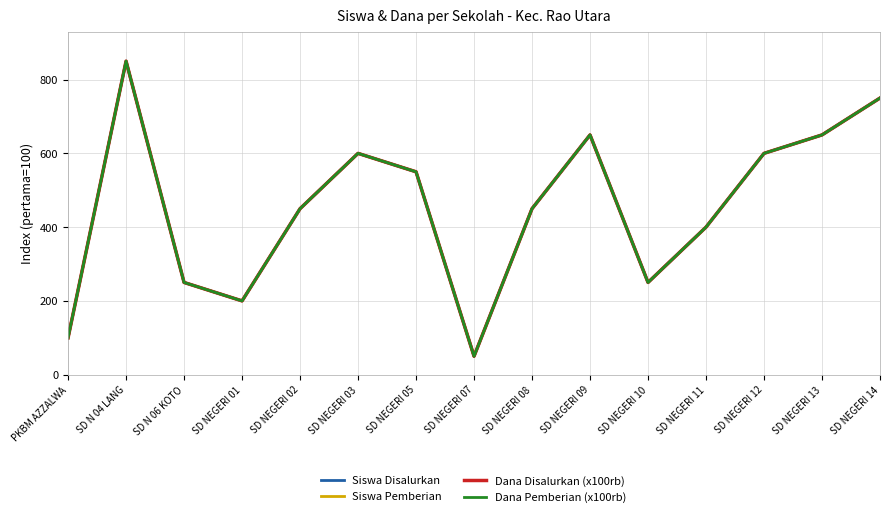

Reading left to right, list all the values displayed in this chart.

Siswa Disalurkan: PKBM AZZALWA=100	SD N 04 LANG=850	SD N 06 KOTO=250	SD NEGERI 01=200	SD NEGERI 02=450	SD NEGERI 03=600	SD NEGERI 05=550	SD NEGERI 07=50	SD NEGERI 08=450	SD NEGERI 09=650	SD NEGERI 10=250	SD NEGERI 11=400	SD NEGERI 12=600	SD NEGERI 13=650	SD NEGERI 14=750
Siswa Pemberian: PKBM AZZALWA=100	SD N 04 LANG=850	SD N 06 KOTO=250	SD NEGERI 01=200	SD NEGERI 02=450	SD NEGERI 03=600	SD NEGERI 05=550	SD NEGERI 07=50	SD NEGERI 08=450	SD NEGERI 09=650	SD NEGERI 10=250	SD NEGERI 11=400	SD NEGERI 12=600	SD NEGERI 13=650	SD NEGERI 14=750
Dana Disalurkan (x100rb): PKBM AZZALWA=100	SD N 04 LANG=850	SD N 06 KOTO=250	SD NEGERI 01=200	SD NEGERI 02=450	SD NEGERI 03=600	SD NEGERI 05=550	SD NEGERI 07=50	SD NEGERI 08=450	SD NEGERI 09=650	SD NEGERI 10=250	SD NEGERI 11=400	SD NEGERI 12=600	SD NEGERI 13=650	SD NEGERI 14=750
Dana Pemberian (x100rb): PKBM AZZALWA=100	SD N 04 LANG=850	SD N 06 KOTO=250	SD NEGERI 01=200	SD NEGERI 02=450	SD NEGERI 03=600	SD NEGERI 05=550	SD NEGERI 07=50	SD NEGERI 08=450	SD NEGERI 09=650	SD NEGERI 10=250	SD NEGERI 11=400	SD NEGERI 12=600	SD NEGERI 13=650	SD NEGERI 14=750